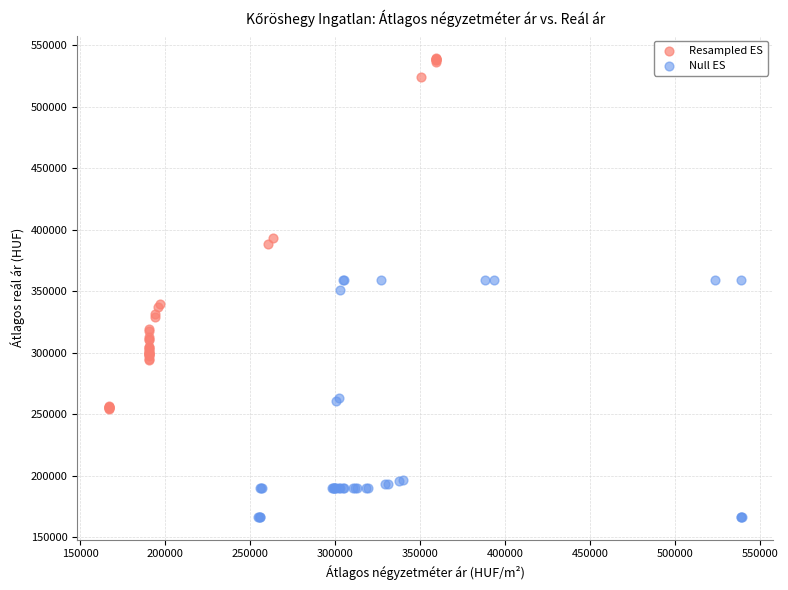

What are all the series names shown in the legend?

Resampled ES, Null ES